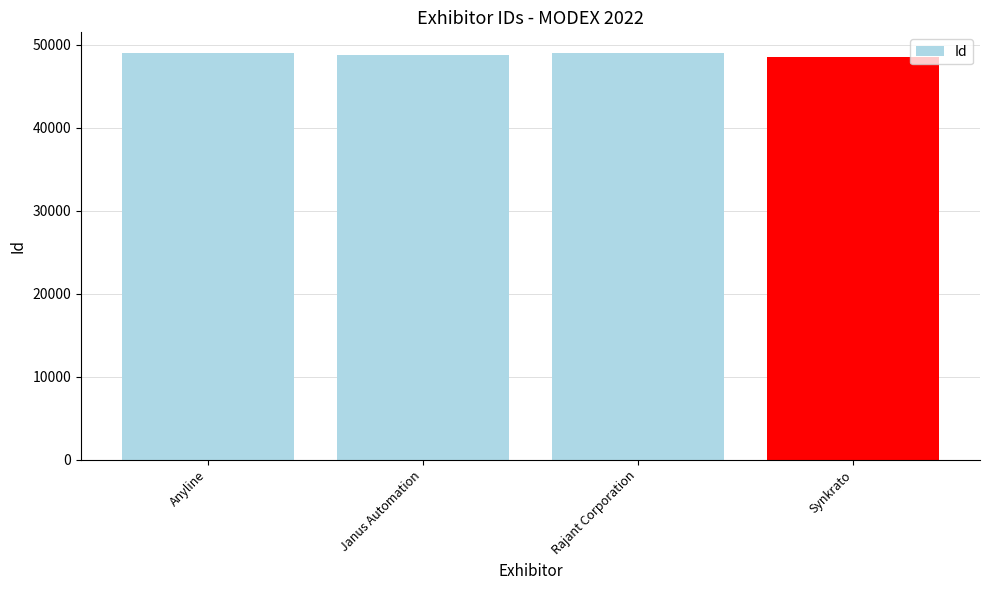

What is the ratio of the value at Anyline to the value at Synkrato?

1.0